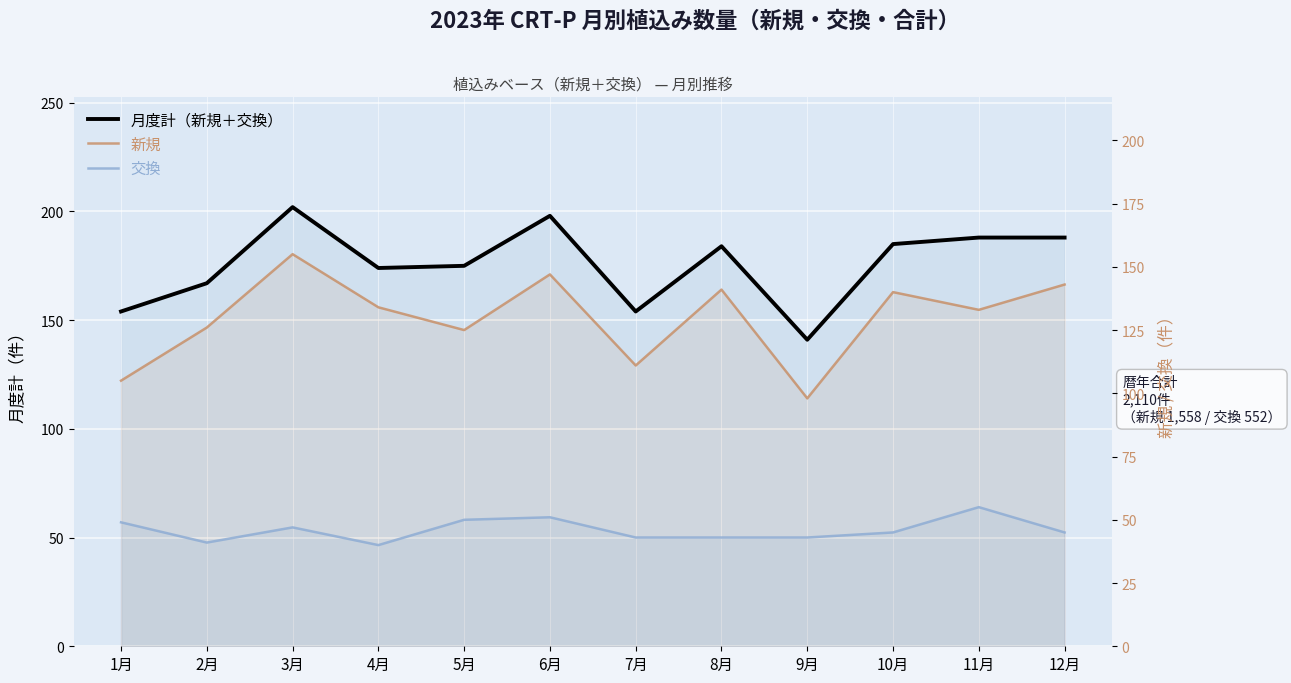

Which series has the largest total across all categories?

月度計